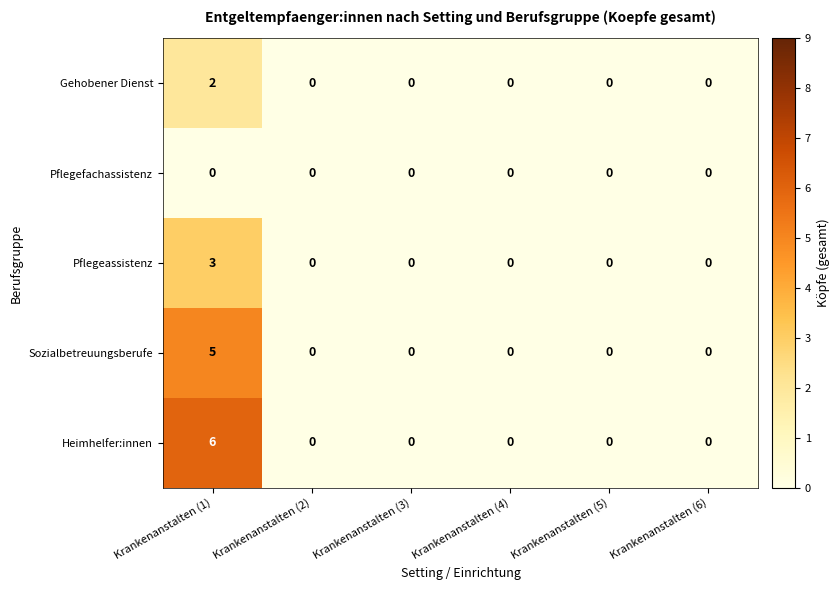

What is the maximum value shown in the chart?

6